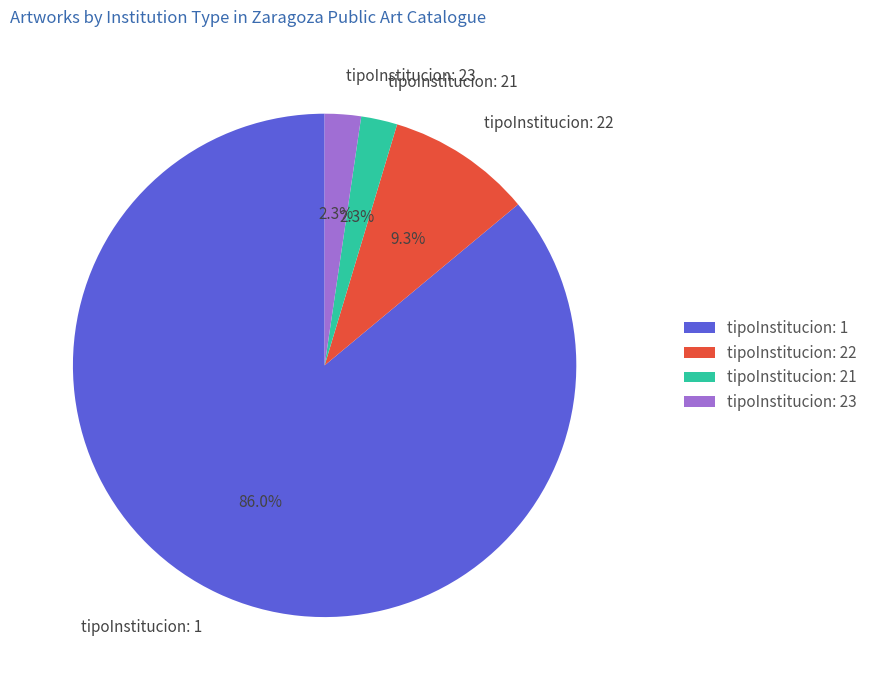

Combined, what portion of the pie is tipoInstitucion: 22 and tipoInstitucion: 23?

11.6%